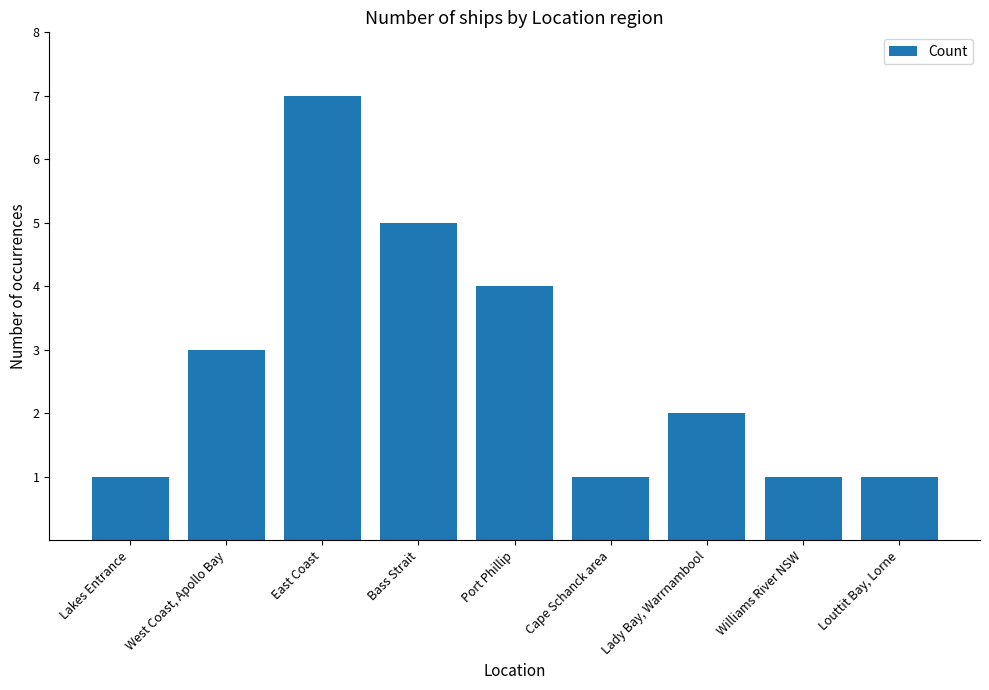

How many values are between 1 and 4?

7